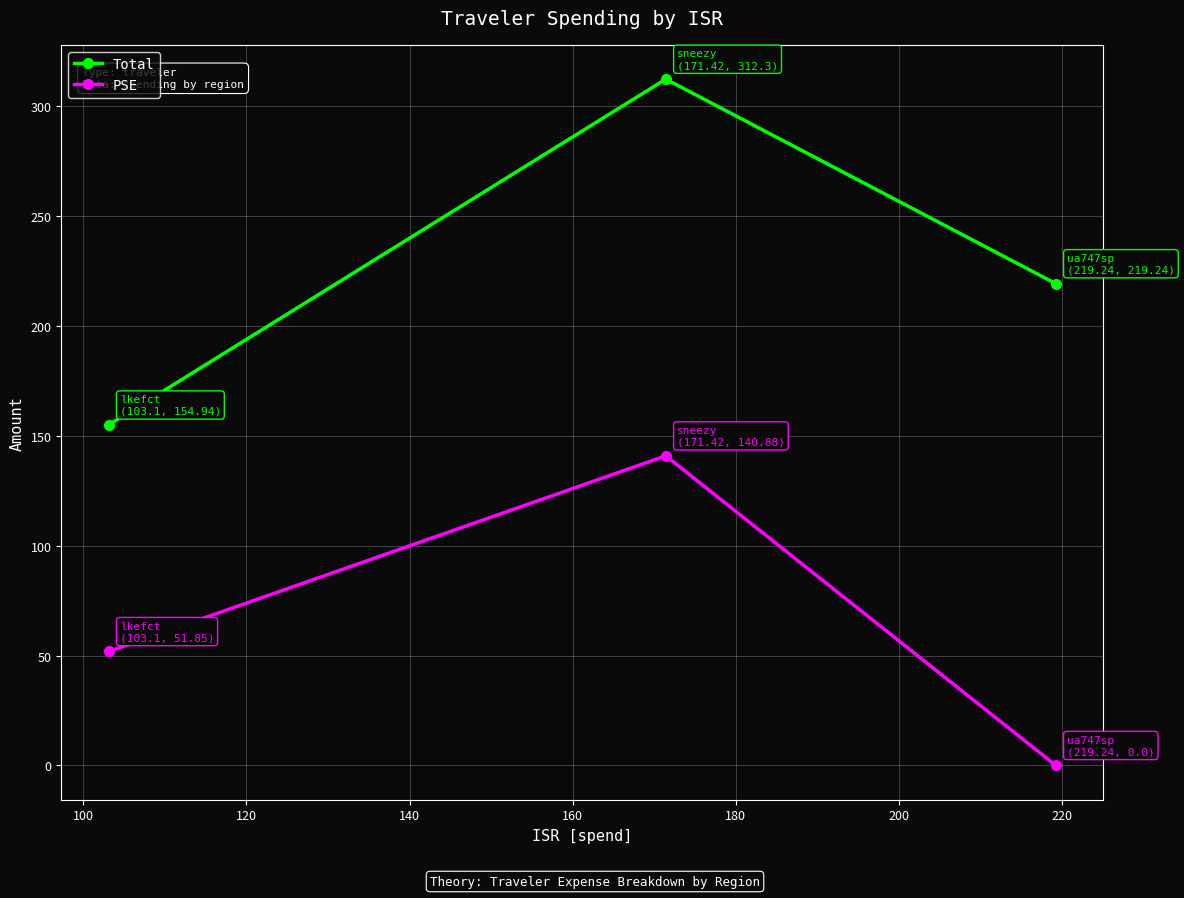

What is the sum of all Total values?

686.5